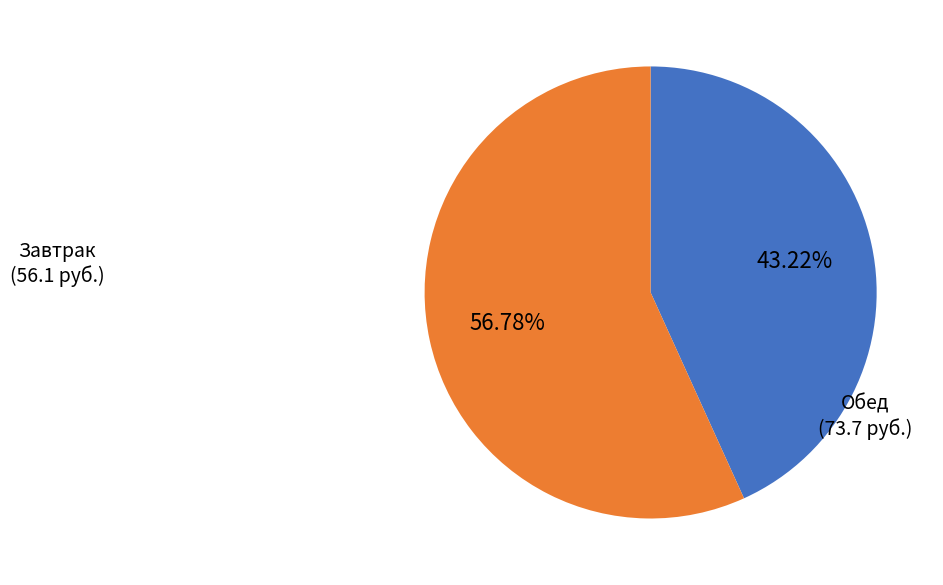

Rank the categories by value from highest to lowest.

Обед, Завтрак